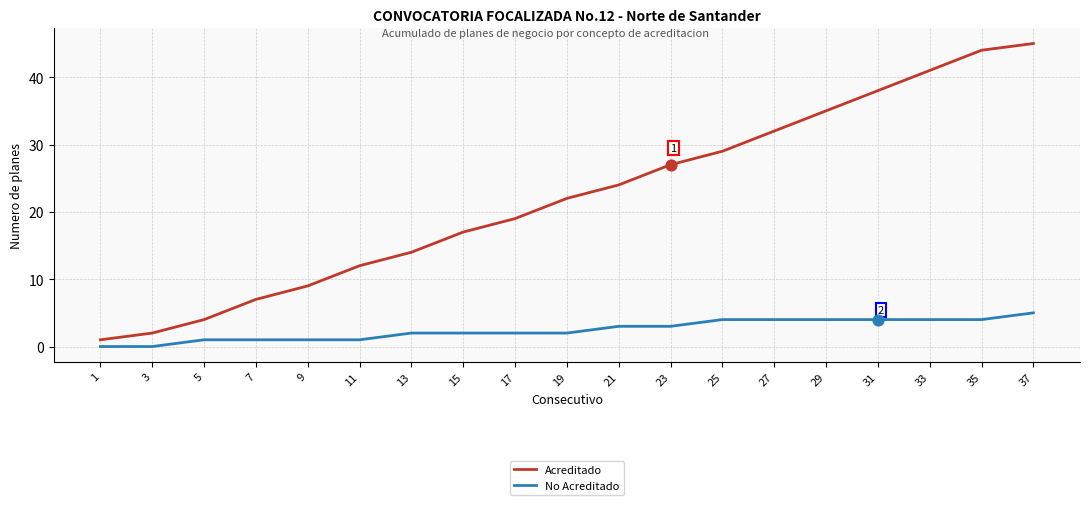

What are all the series names shown in the legend?

Acreditado, No Acreditado